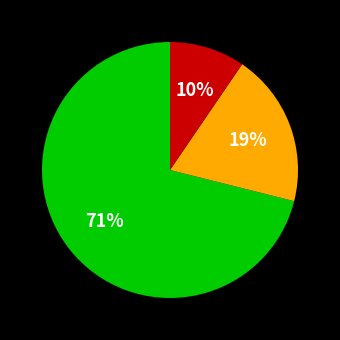

Is there any slice that represents more than half of the pie?

Yes